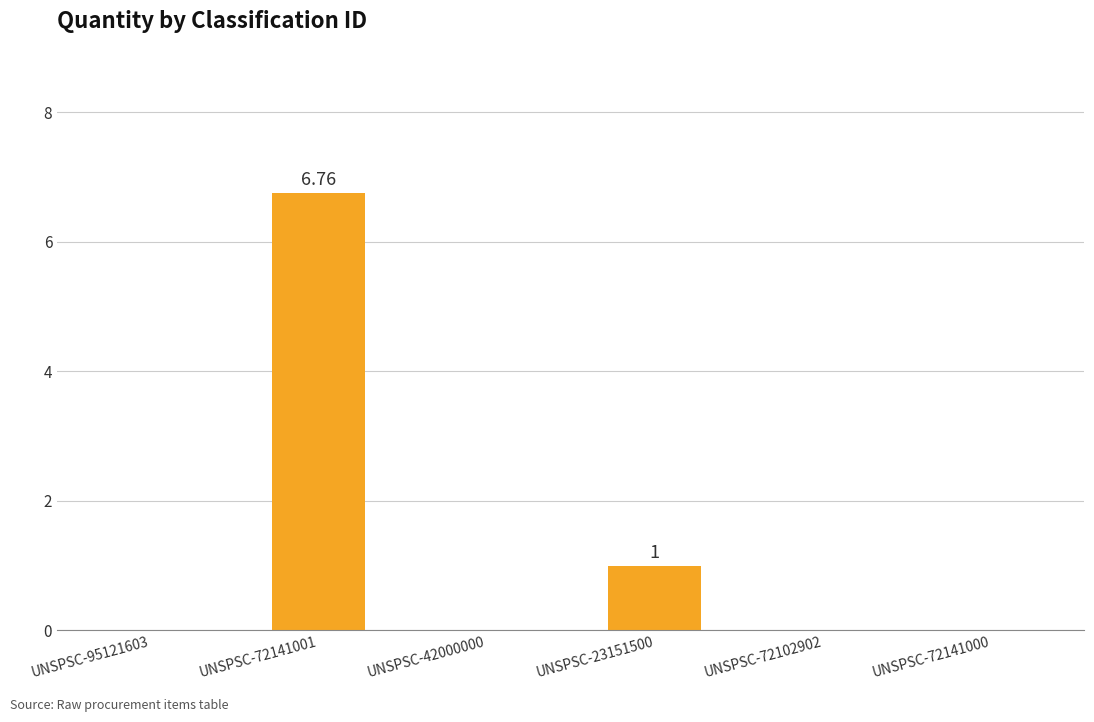

How many values are between 0 and 1?

5